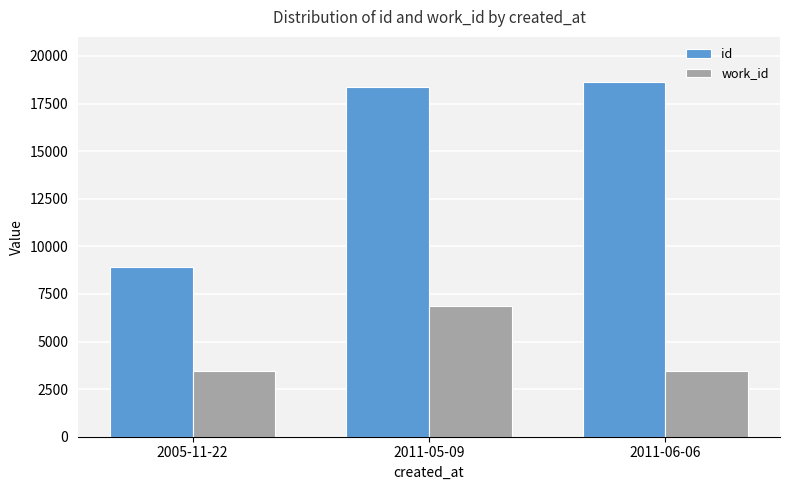

Which series changed the most between 2005-11-22 and 2011-05-09?

id